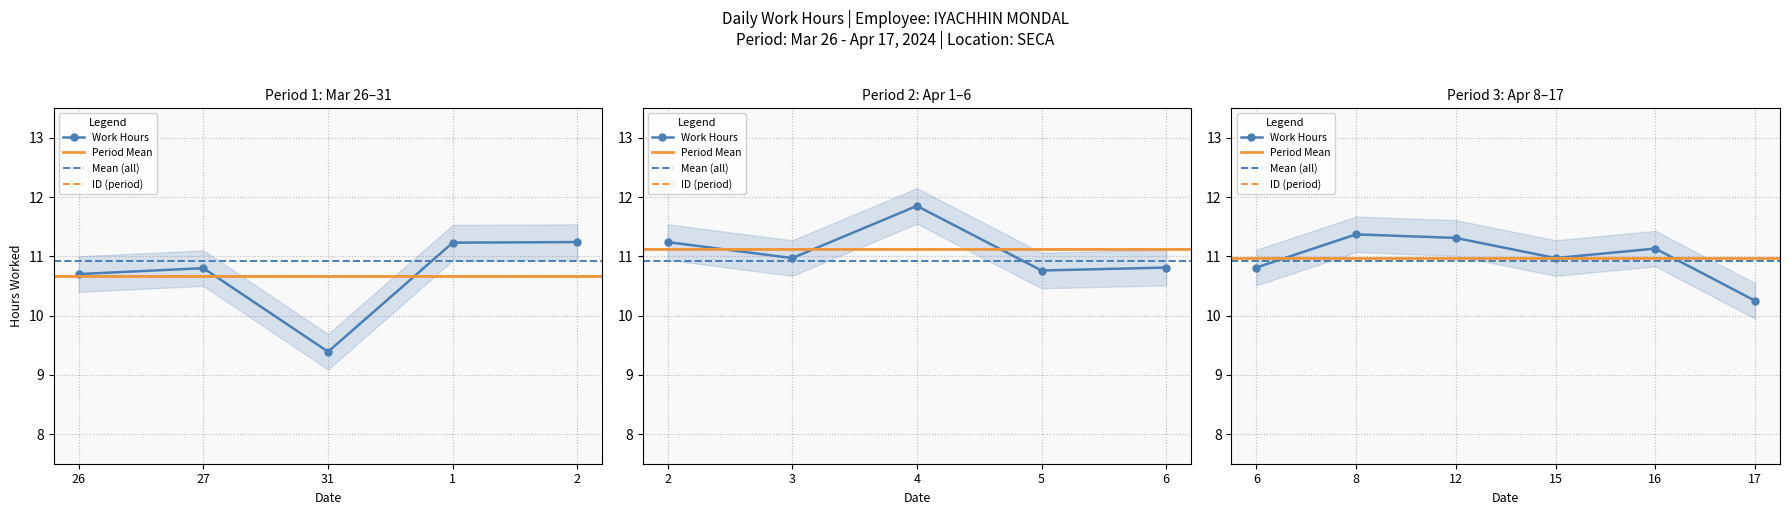

How many interior local valleys (lower than both neighbors) does the data have?

4